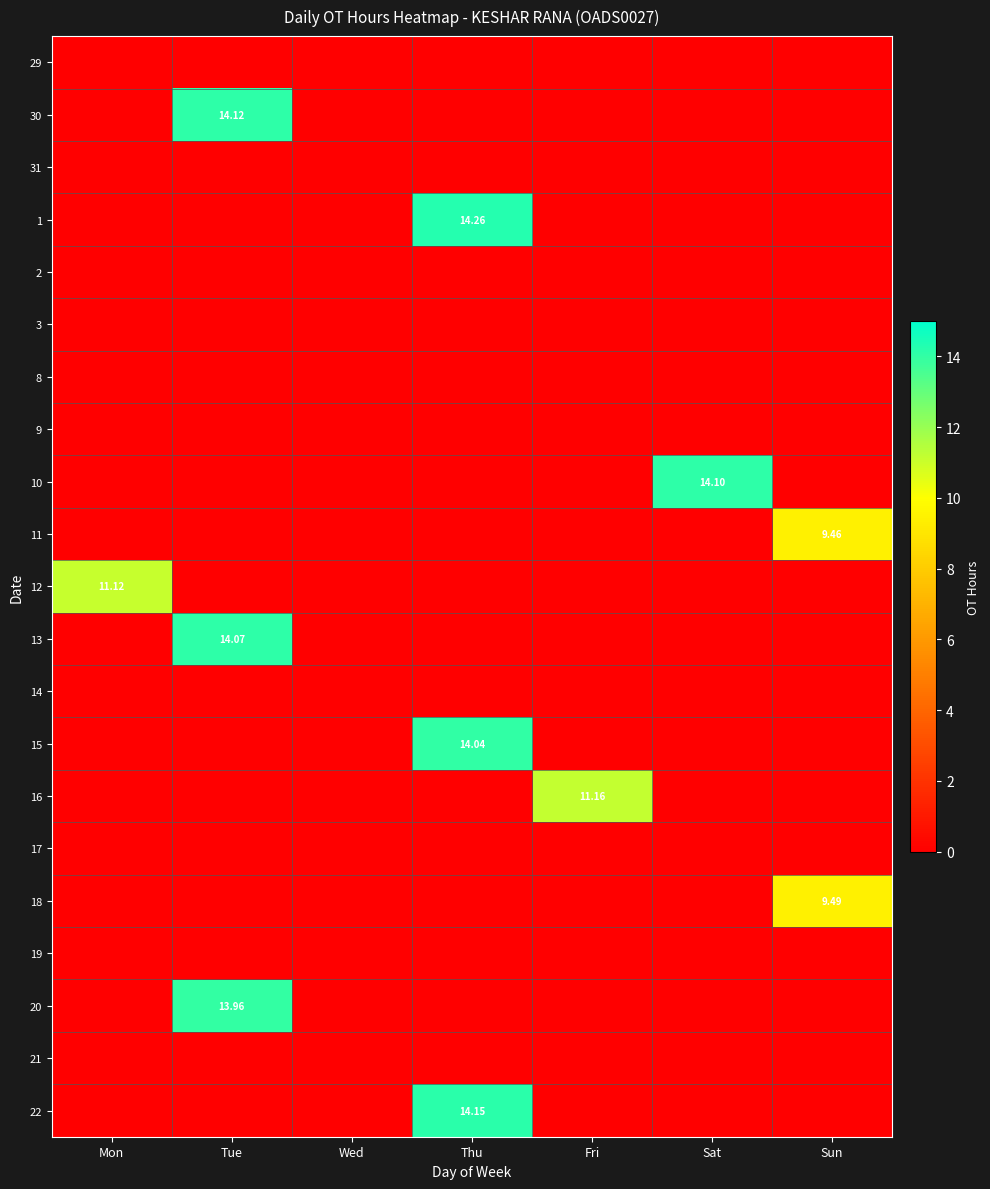

What value does the 18 series have at Sun?

9.5